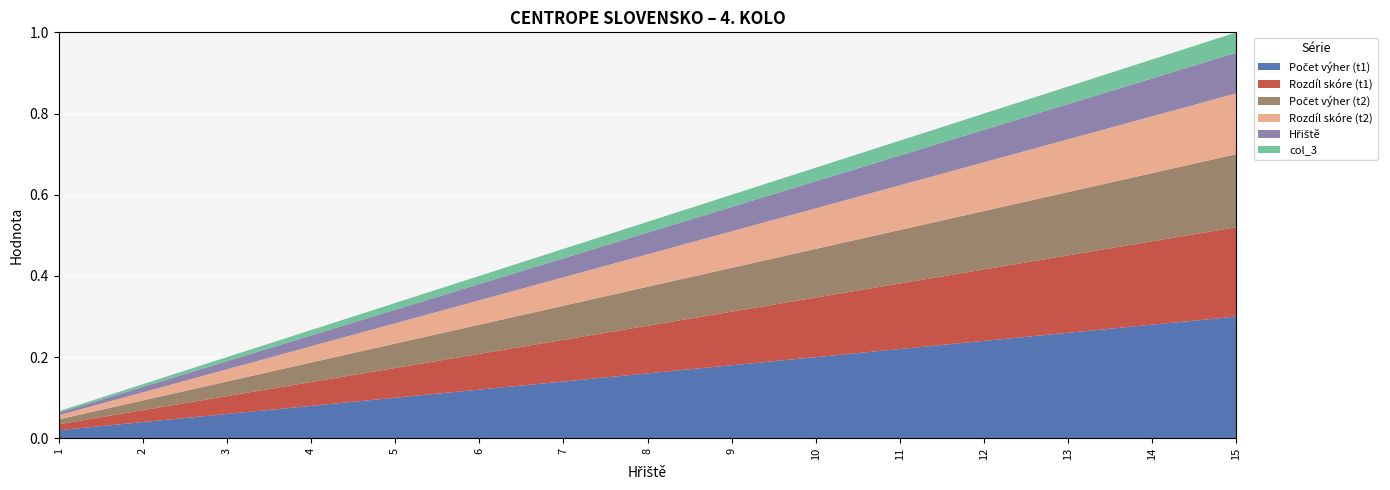

What is the total value across all series at 9?

0.6